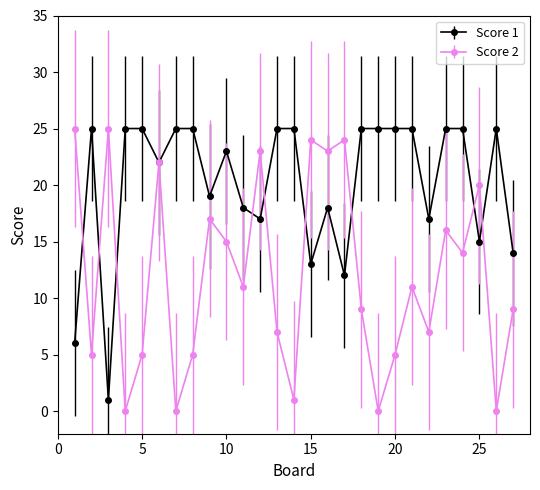

List the series in order of their overall mean, lowest first.

Score 2, Score 1